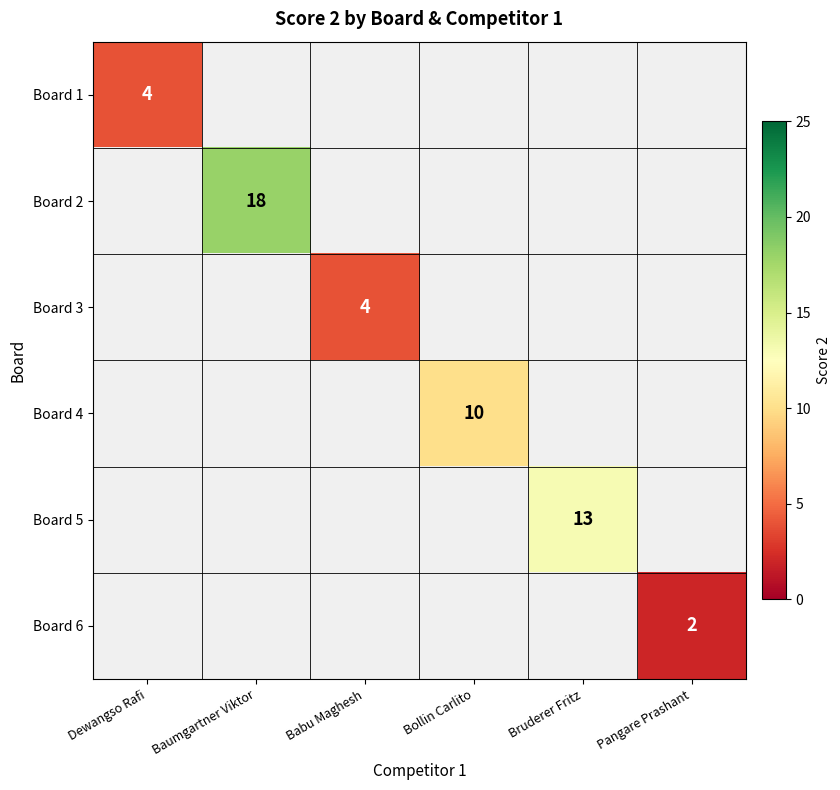

The Board 6 series shows 2 at Pangare Prashant. True or false?

True